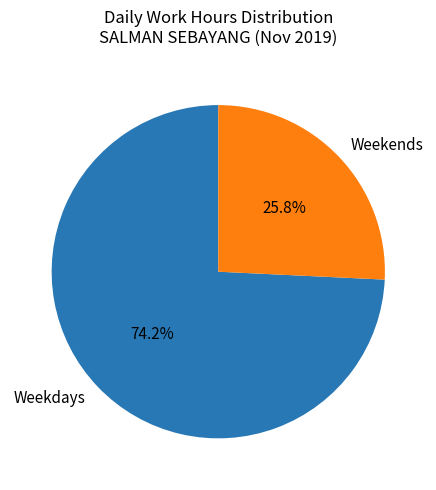

How many slices are in this pie chart?

2